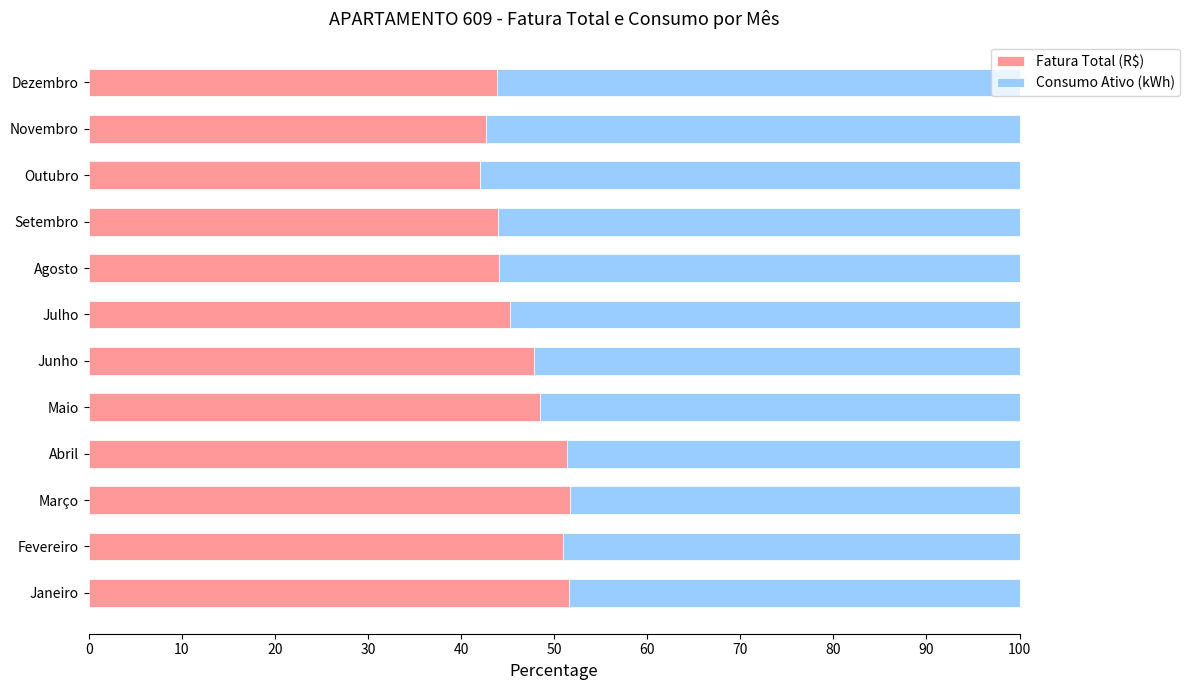

What is the average value of the Fatura Total (R$) series?

47.0